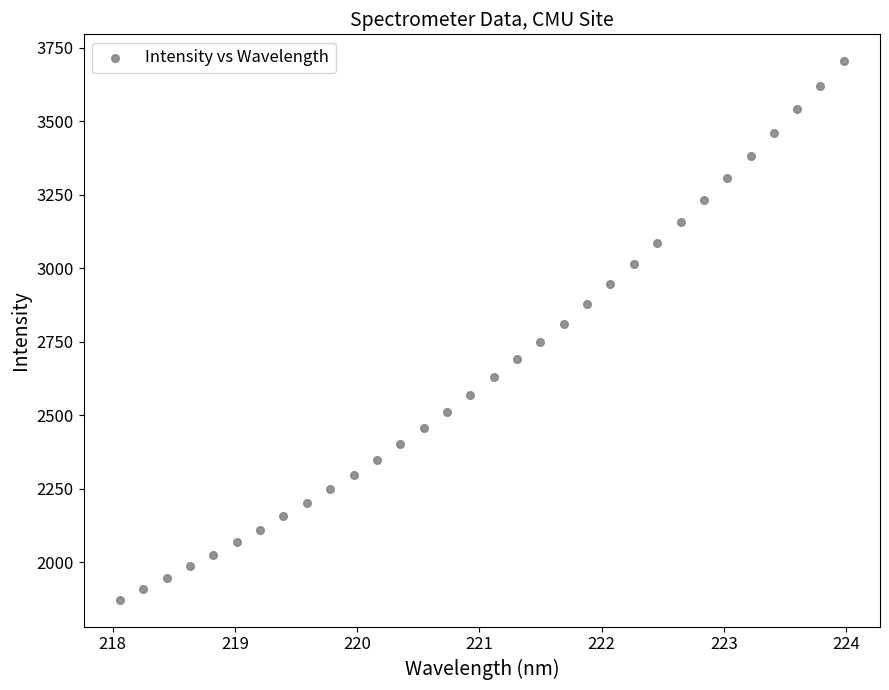

What is the range of X values (max minus min)?

5.9